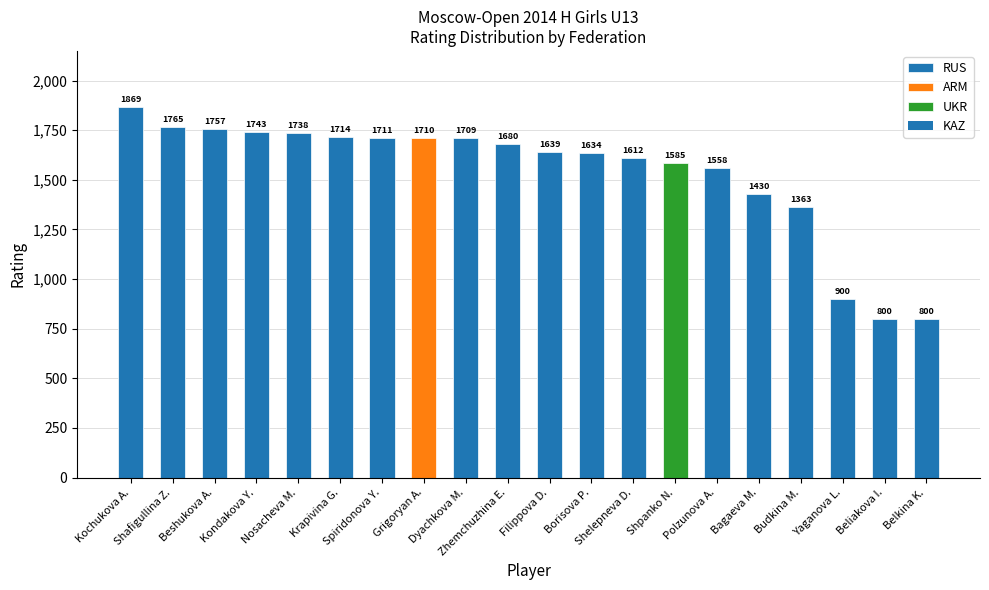

What is the sum of all RUS values?

27422